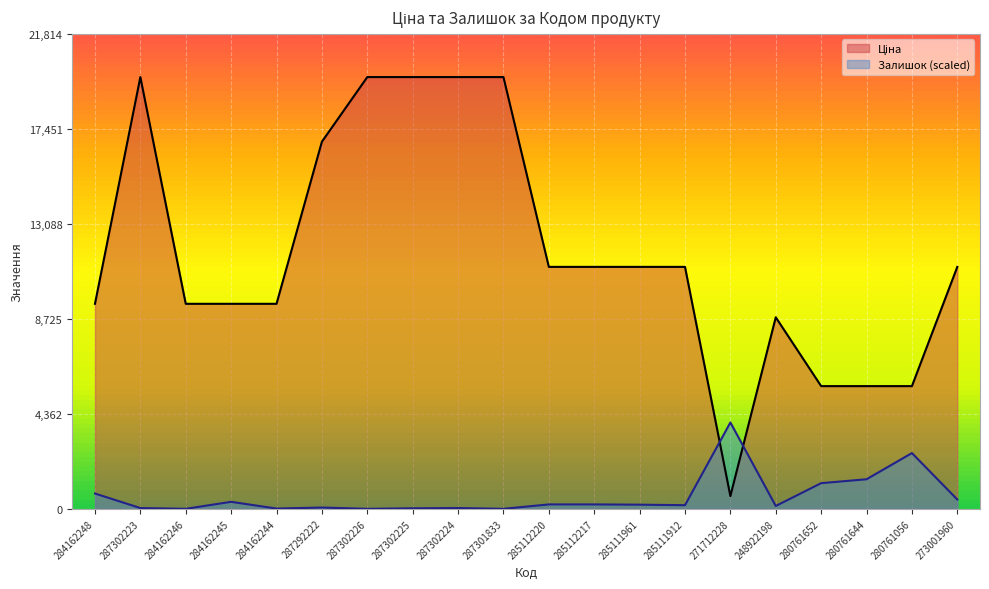

Between 248922198 and 284162245, which is larger?

284162245